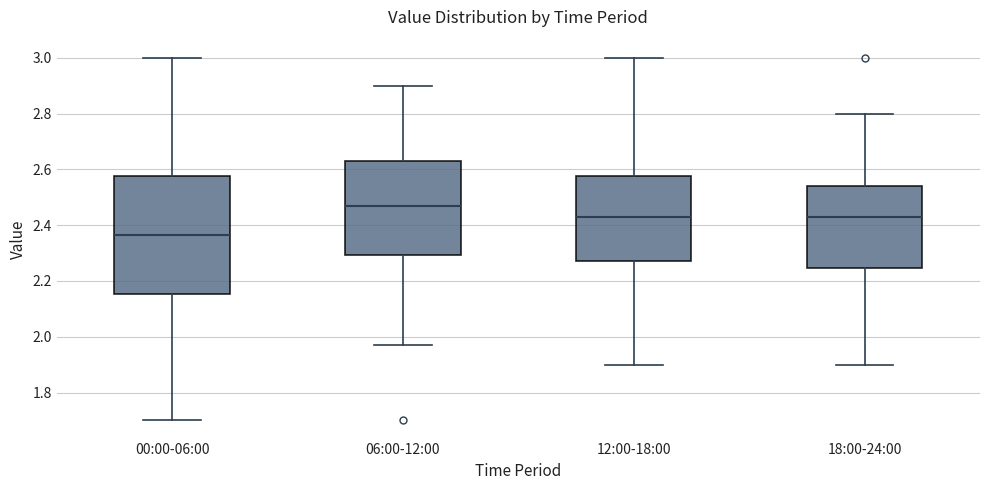

Which box's median line is the lowest?

00:00-06:00